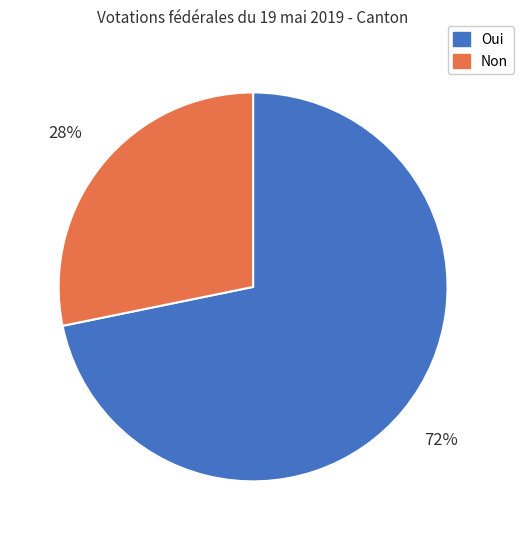

Is there any slice that represents more than half of the pie?

Yes